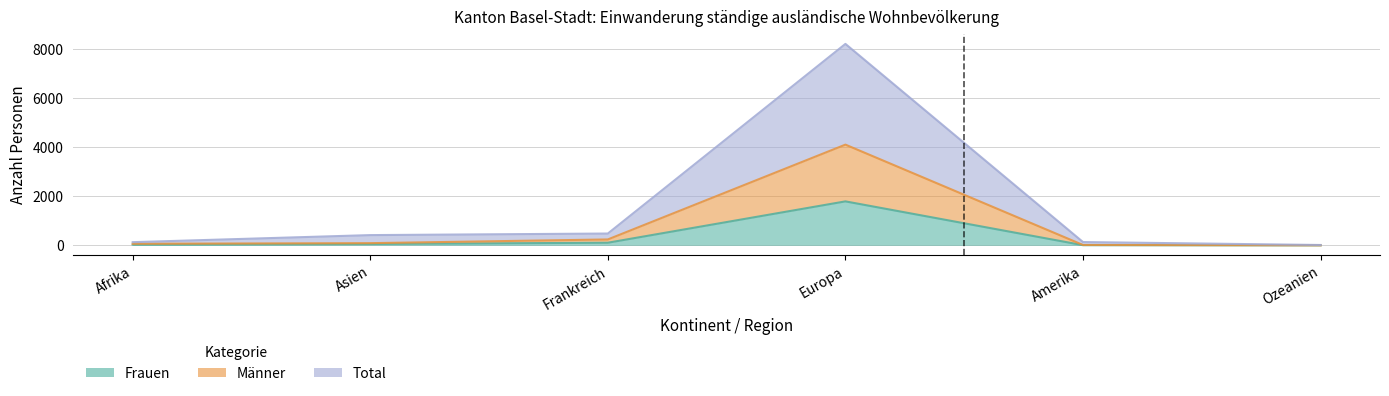

Which series has the largest total across all categories?

Total